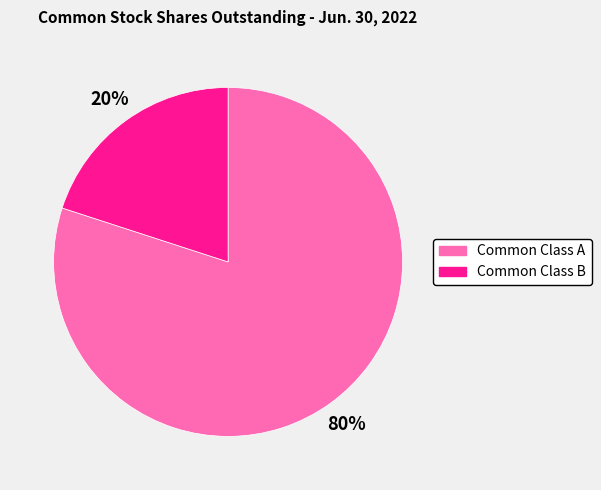

To the nearest percent, what is the difference between the Common Class B and Common Class A slice percentages?

60%